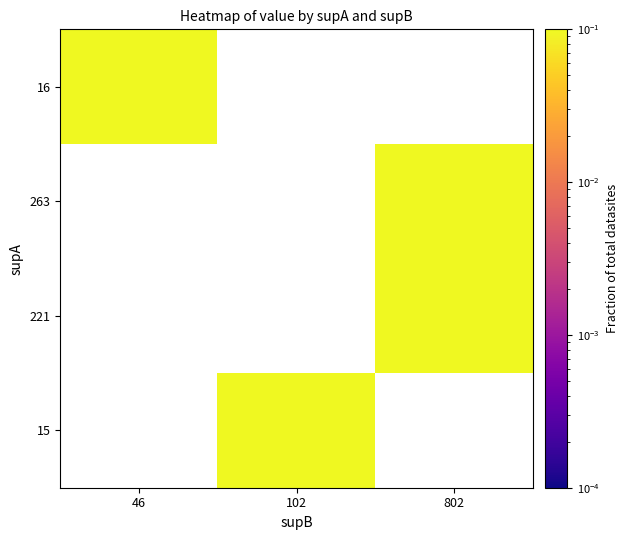

What is the smallest value displayed?

0.1